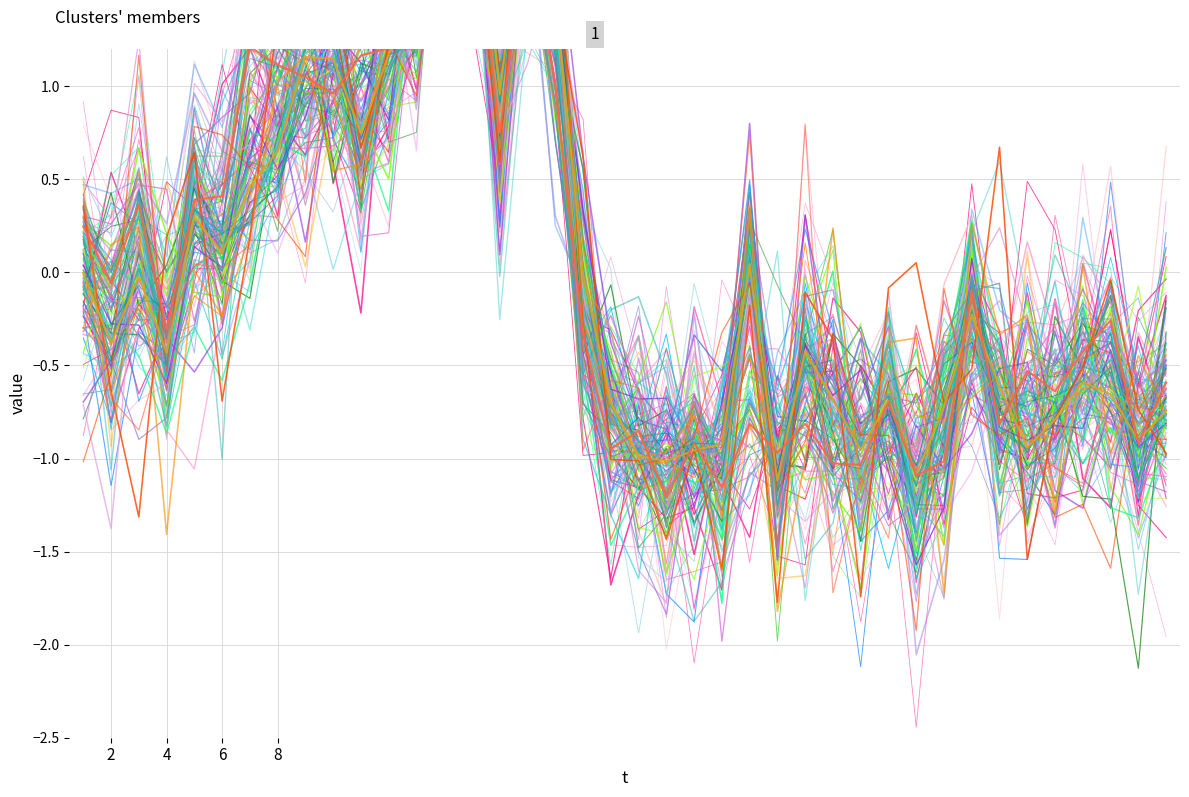

Which series has the largest range (max minus min)?

P1